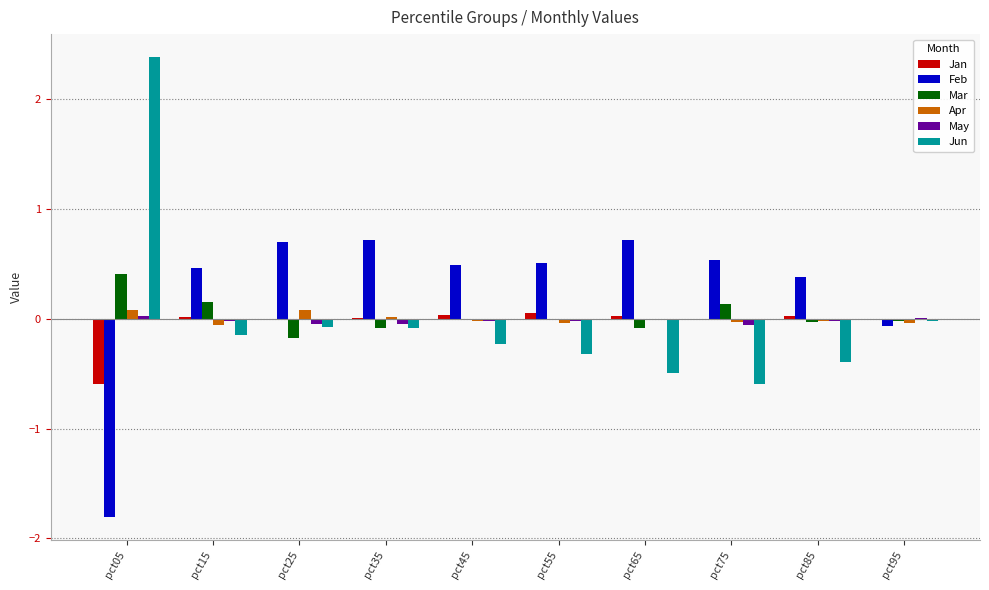

How many distinct data groups are displayed?

6